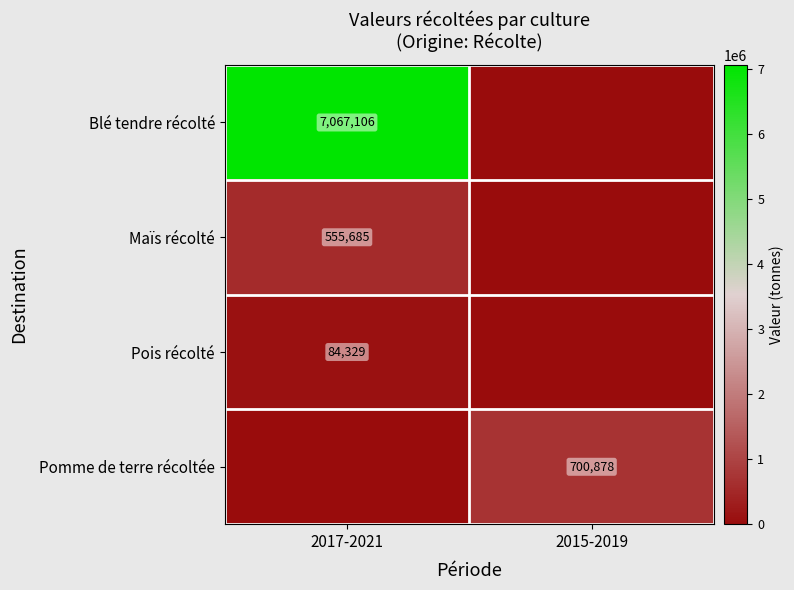

Is the value of Pois récolté at 2017-2021 greater than the value of Pomme de terre récoltée at 2015-2019?

No